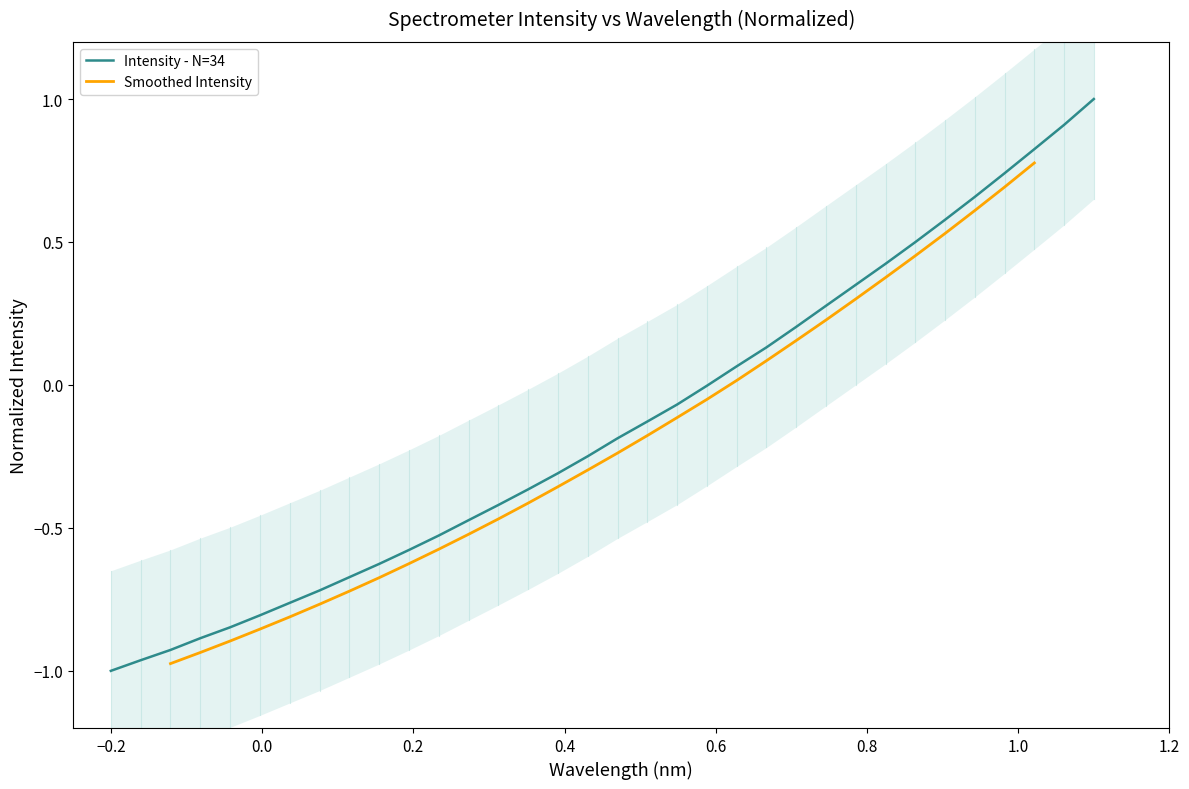

Between 221.3083 and 220.3533, which is larger?

221.3083